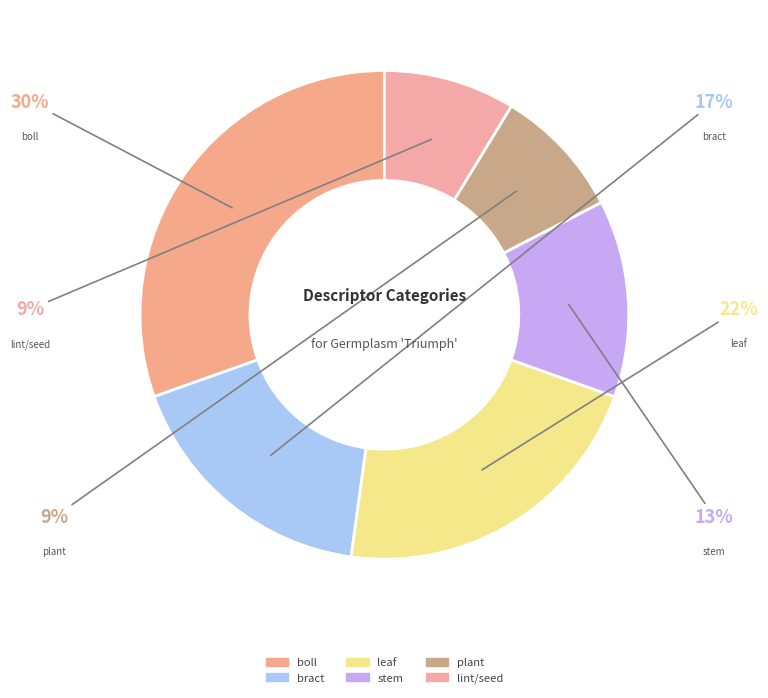

What percentage is NOT represented by plant?

91.3%